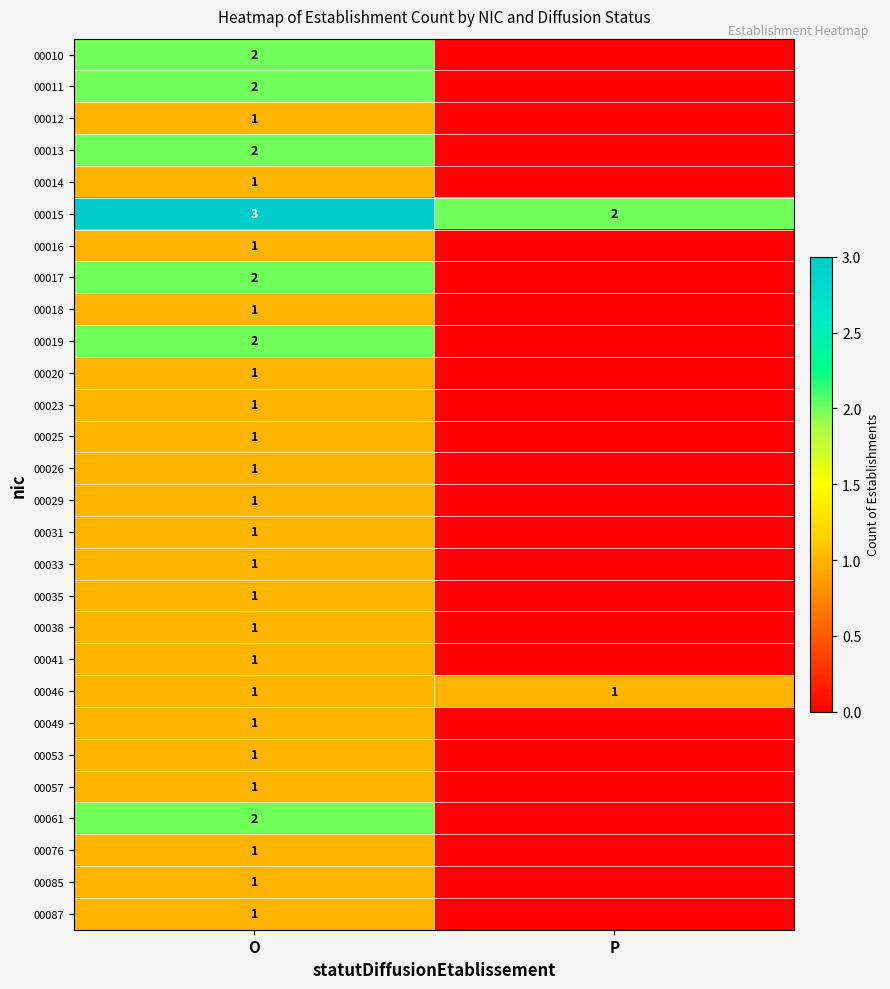

Which label corresponds to the largest value in the chart?

O